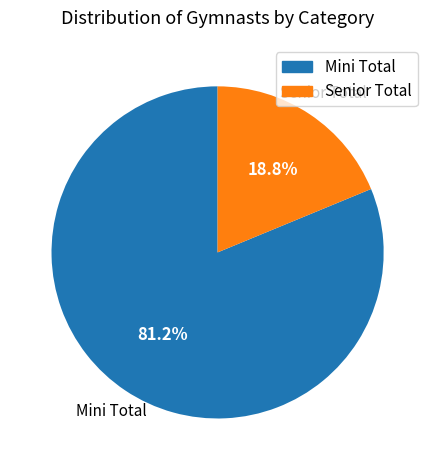

What is the largest slice in the pie chart?

Mini Total